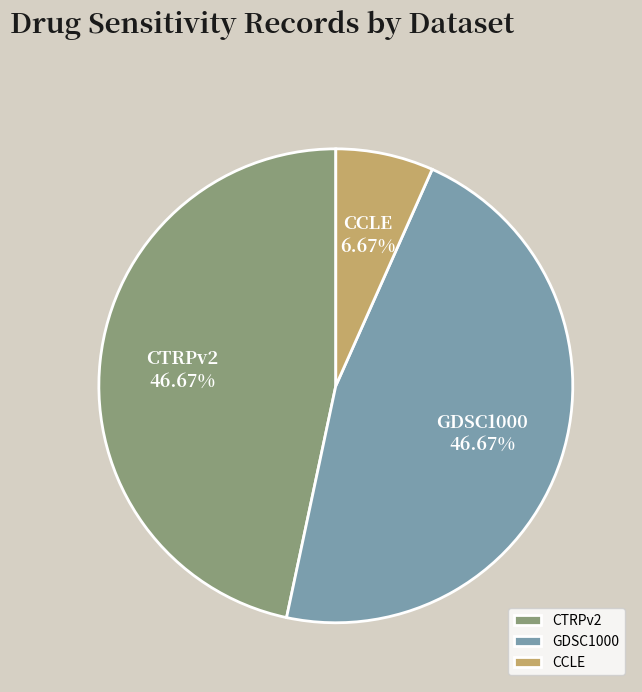

How many slices are in this pie chart?

3